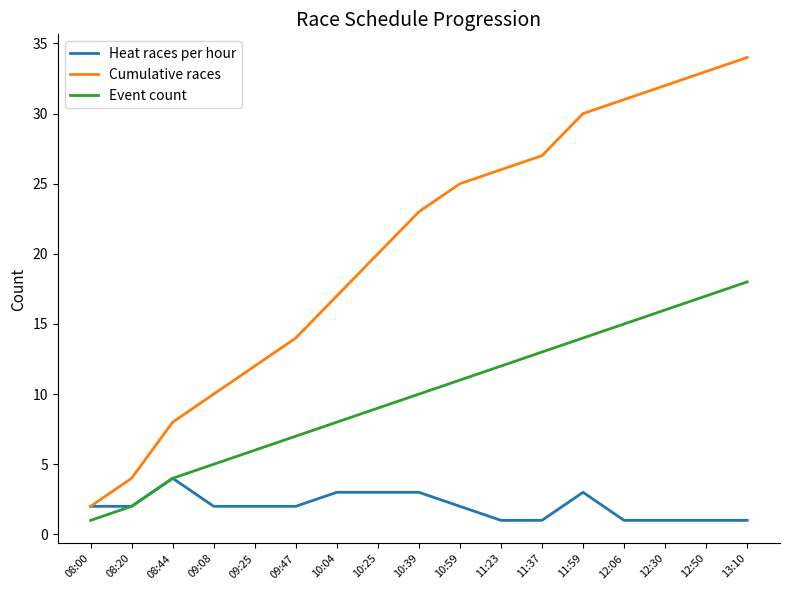

Between 10:25 and 12:30, which series saw the biggest shift?

Cumulative races